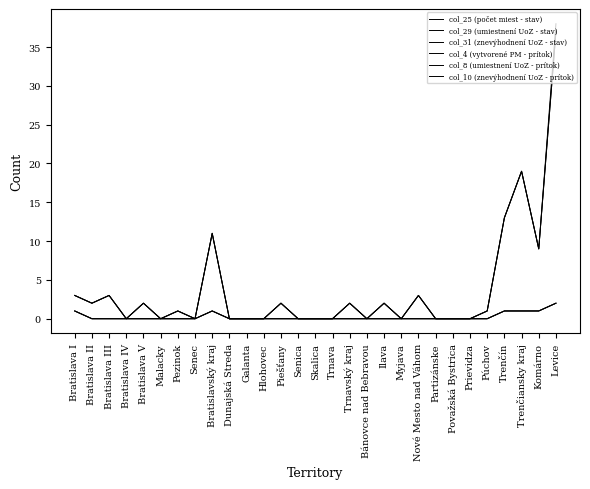

Reading left to right, transcribe all the data shown in this chart.

col_25 (počet miest - stav): Bratislava I=3	Bratislava II=2	Bratislava III=3	Bratislava IV=0	Bratislava V=2	Malacky=0	Pezinok=1	Senec=0	Bratislavský kraj=11	Dunajská Streda=0	Galanta=0	Hlohovec=0	Piešťany=2	Senica=0	Skalica=0	Trnava=0	Trnavský kraj=2	Bánovce nad Bebravou=0	Ilava=2	Myjava=0	Nové Mesto nad Váhom=3	Partizánske=0	Považská Bystrica=0	Prievidza=0	Púchov=1	Trenčín=13	Trenčiansky kraj=19	Komárno=9	Levice=38
col_29 (umiestnení UoZ - stav): Bratislava I=3	Bratislava II=2	Bratislava III=3	Bratislava IV=0	Bratislava V=2	Malacky=0	Pezinok=1	Senec=0	Bratislavský kraj=11	Dunajská Streda=0	Galanta=0	Hlohovec=0	Piešťany=2	Senica=0	Skalica=0	Trnava=0	Trnavský kraj=2	Bánovce nad Bebravou=0	Ilava=2	Myjava=0	Nové Mesto nad Váhom=3	Partizánske=0	Považská Bystrica=0	Prievidza=0	Púchov=1	Trenčín=13	Trenčiansky kraj=19	Komárno=9	Levice=37
col_31 (znevýhodnení UoZ - stav): Bratislava I=3	Bratislava II=2	Bratislava III=3	Bratislava IV=0	Bratislava V=2	Malacky=0	Pezinok=1	Senec=0	Bratislavský kraj=11	Dunajská Streda=0	Galanta=0	Hlohovec=0	Piešťany=2	Senica=0	Skalica=0	Trnava=0	Trnavský kraj=2	Bánovce nad Bebravou=0	Ilava=2	Myjava=0	Nové Mesto nad Váhom=3	Partizánske=0	Považská Bystrica=0	Prievidza=0	Púchov=1	Trenčín=13	Trenčiansky kraj=19	Komárno=9	Levice=37
col_4 (vytvorené PM - prítok): Bratislava I=1	Bratislava II=0	Bratislava III=0	Bratislava IV=0	Bratislava V=0	Malacky=0	Pezinok=0	Senec=0	Bratislavský kraj=1	Dunajská Streda=0	Galanta=0	Hlohovec=0	Piešťany=0	Senica=0	Skalica=0	Trnava=0	Trnavský kraj=0	Bánovce nad Bebravou=0	Ilava=0	Myjava=0	Nové Mesto nad Váhom=0	Partizánske=0	Považská Bystrica=0	Prievidza=0	Púchov=0	Trenčín=1	Trenčiansky kraj=1	Komárno=1	Levice=2
col_8 (umiestnení UoZ - prítok): Bratislava I=1	Bratislava II=0	Bratislava III=0	Bratislava IV=0	Bratislava V=0	Malacky=0	Pezinok=0	Senec=0	Bratislavský kraj=1	Dunajská Streda=0	Galanta=0	Hlohovec=0	Piešťany=0	Senica=0	Skalica=0	Trnava=0	Trnavský kraj=0	Bánovce nad Bebravou=0	Ilava=0	Myjava=0	Nové Mesto nad Váhom=0	Partizánske=0	Považská Bystrica=0	Prievidza=0	Púchov=0	Trenčín=1	Trenčiansky kraj=1	Komárno=1	Levice=2
col_10 (znevýhodnení UoZ - prítok): Bratislava I=1	Bratislava II=0	Bratislava III=0	Bratislava IV=0	Bratislava V=0	Malacky=0	Pezinok=0	Senec=0	Bratislavský kraj=1	Dunajská Streda=0	Galanta=0	Hlohovec=0	Piešťany=0	Senica=0	Skalica=0	Trnava=0	Trnavský kraj=0	Bánovce nad Bebravou=0	Ilava=0	Myjava=0	Nové Mesto nad Váhom=0	Partizánske=0	Považská Bystrica=0	Prievidza=0	Púchov=0	Trenčín=1	Trenčiansky kraj=1	Komárno=1	Levice=2